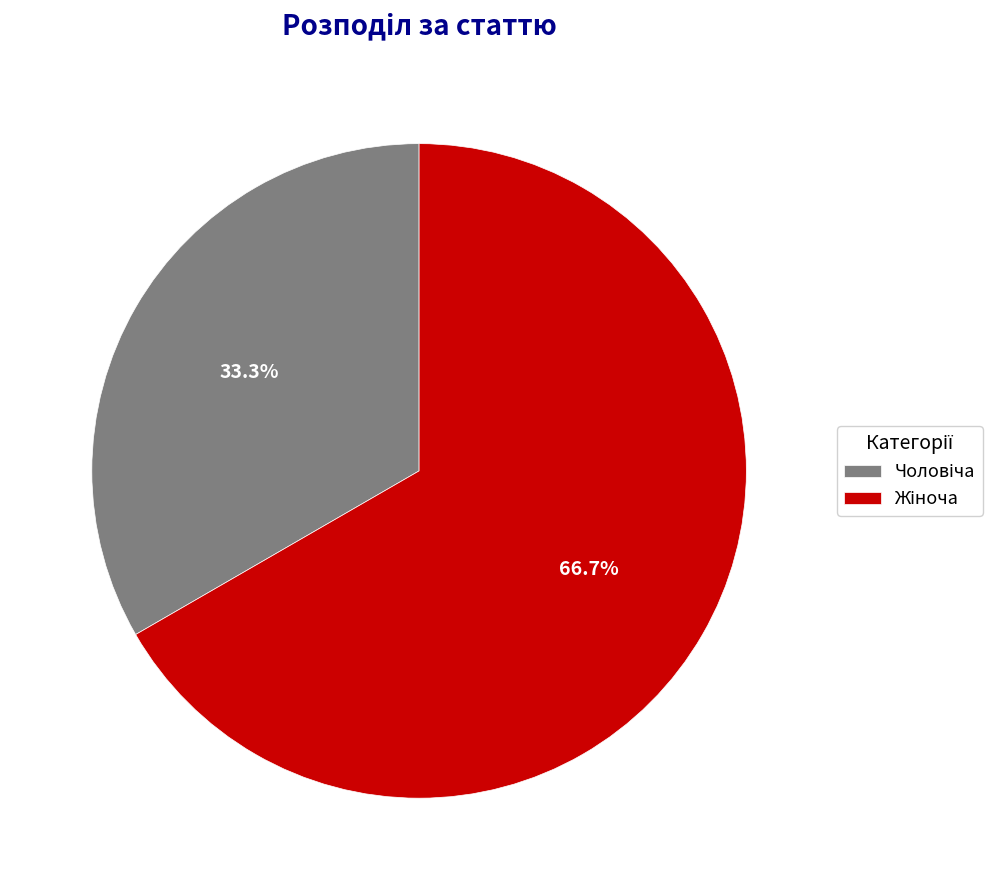

Is there any slice that represents more than half of the pie?

Yes